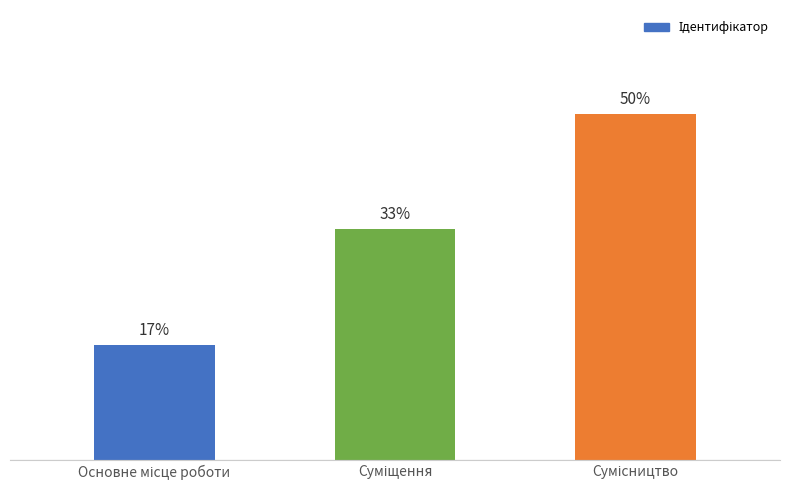

Between Суміщення and Основне місце роботи, which is larger?

Суміщення